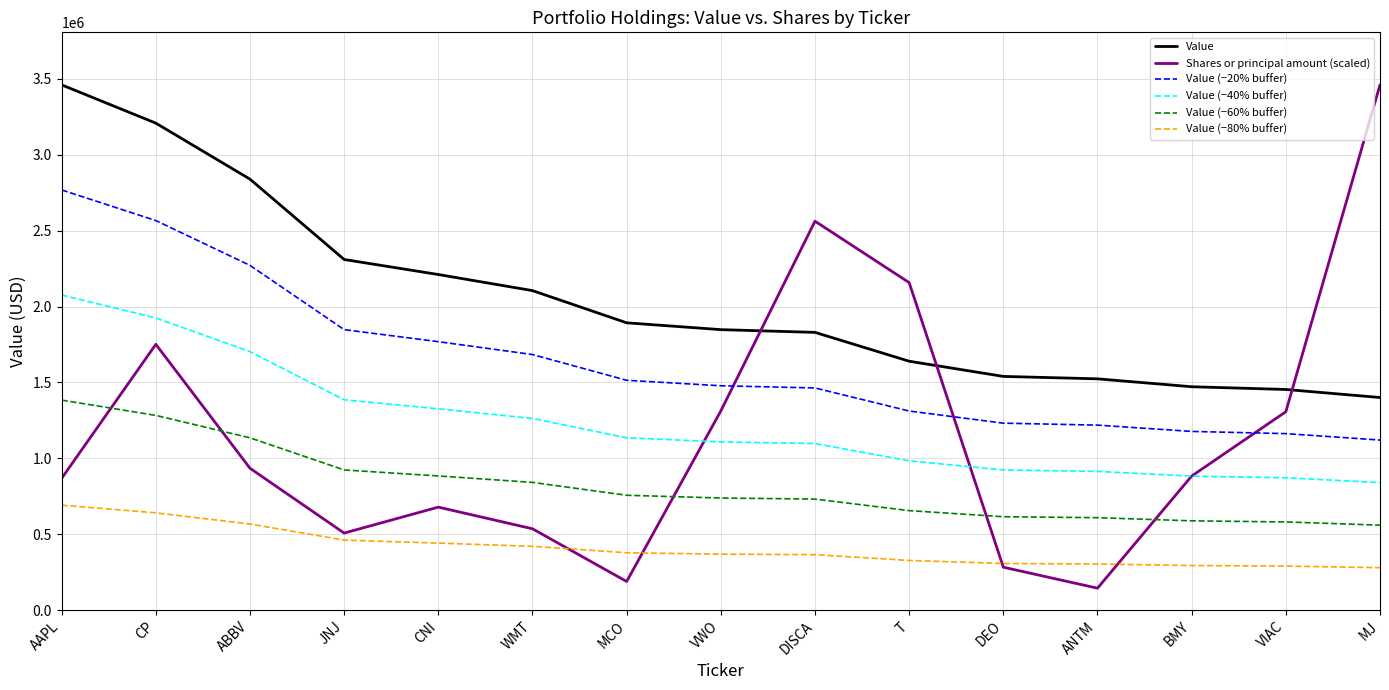

The Value (−40% buffer) series shows 1326600.0 at CNI. True or false?

True